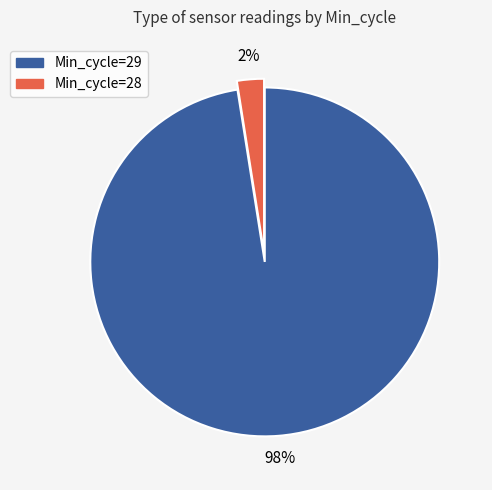

To the nearest percent, what is the average slice percentage?

50%